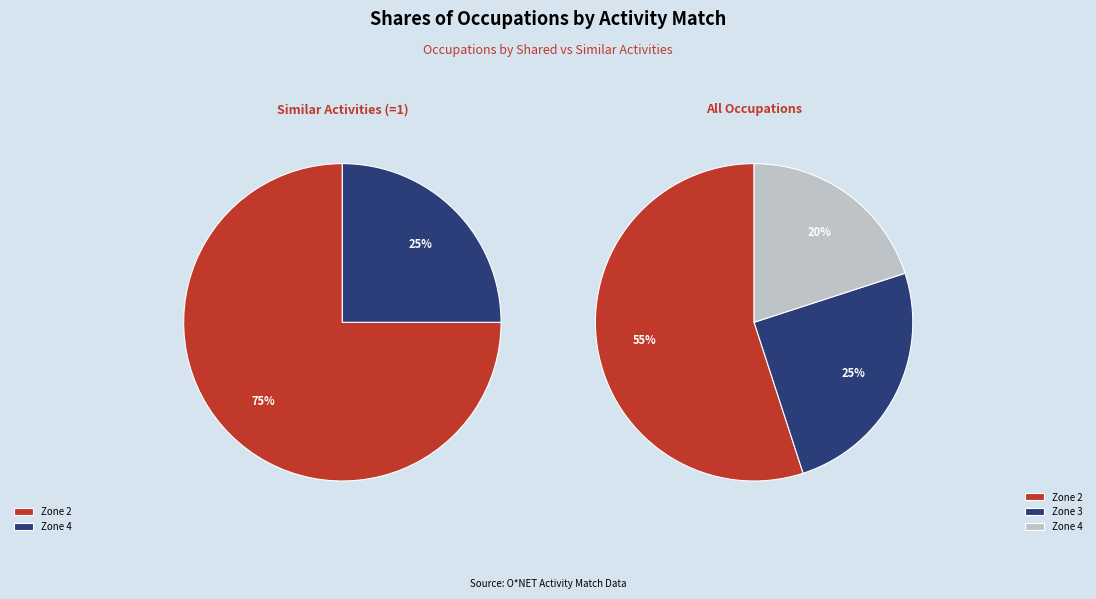

Is 14 the majority of the pie?

No